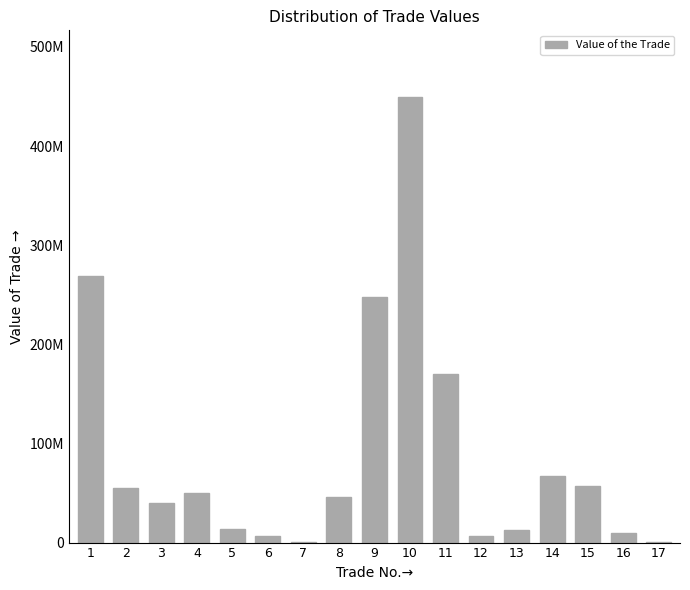

Are the bars horizontal?

No